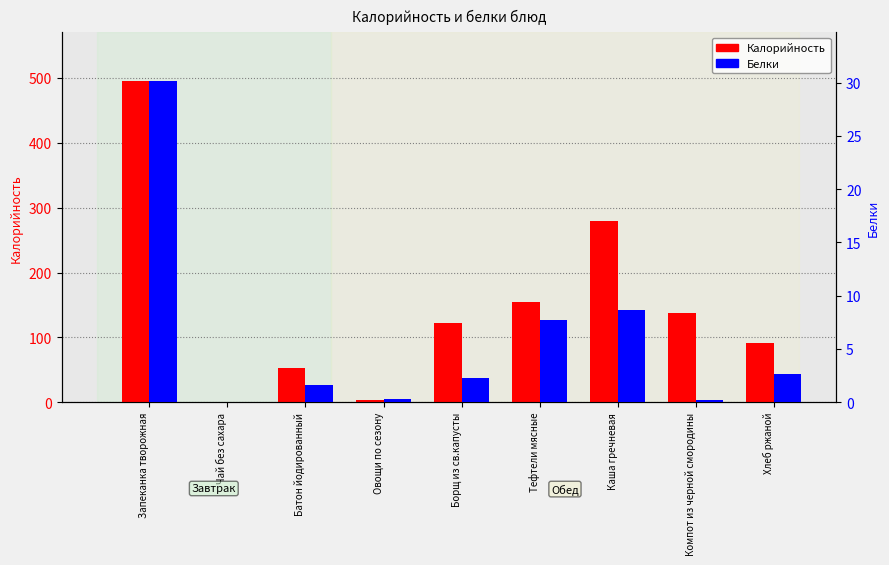

How many groups of bars are there?

9